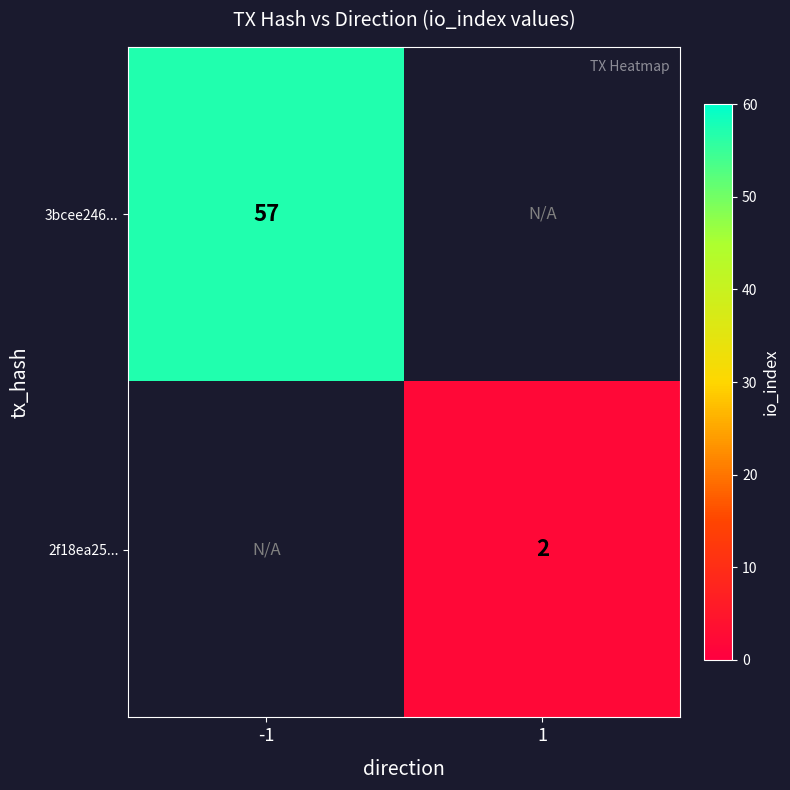

Is it true that 3bcee246... equals 57 at -1?

True